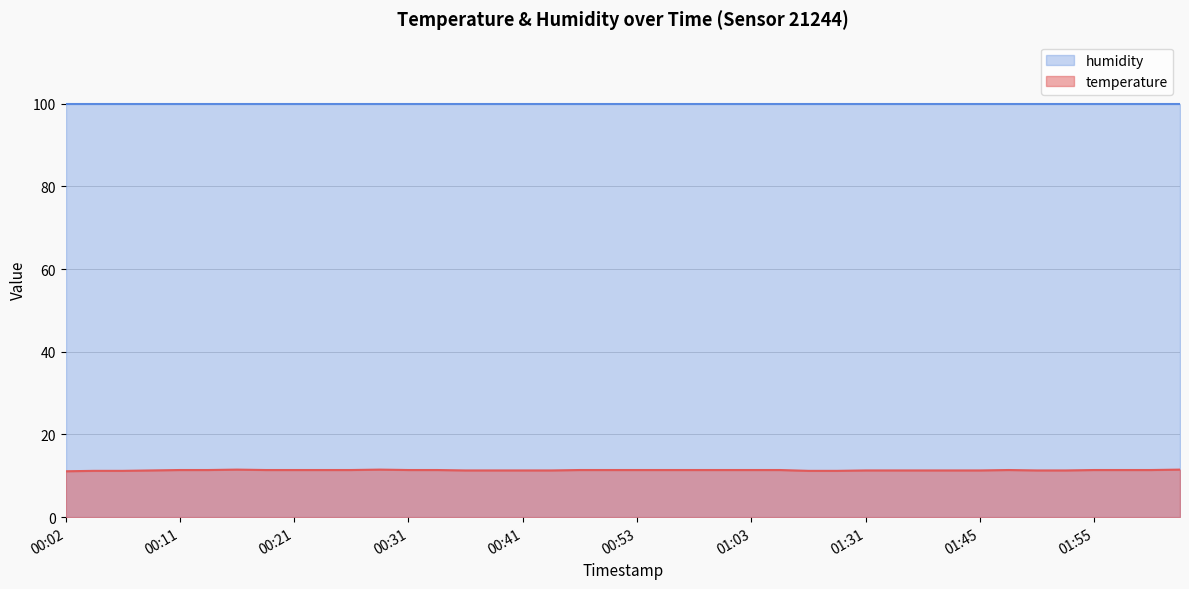

True or false: the data has more than 0 interior local peaks.

True